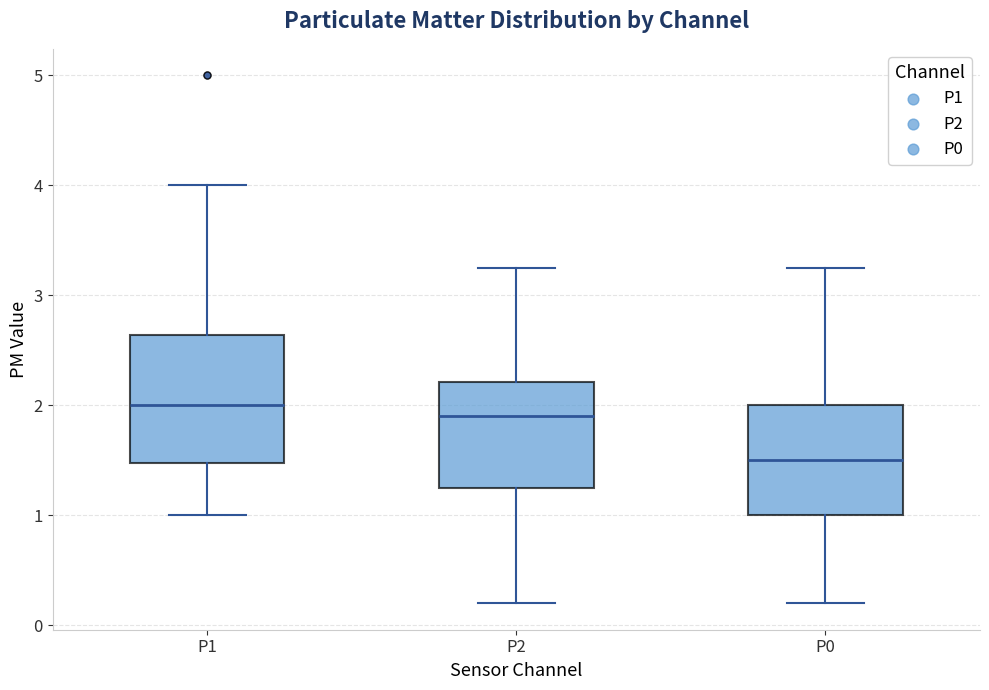

Reading left to right, read every box against the y-axis: the position of its median line, the range the box covers, and the ends of its whiskers. The values are not printed on the chart, so give them approximately, as read against the axis.

P1: median 2.0, box 1.5 to 2.6, whiskers 1.0 to 4.0
P2: median 1.9, box 1.3 to 2.2, whiskers 0.2 to 3.3
P0: median 1.5, box 1.0 to 2.0, whiskers 0.2 to 3.3